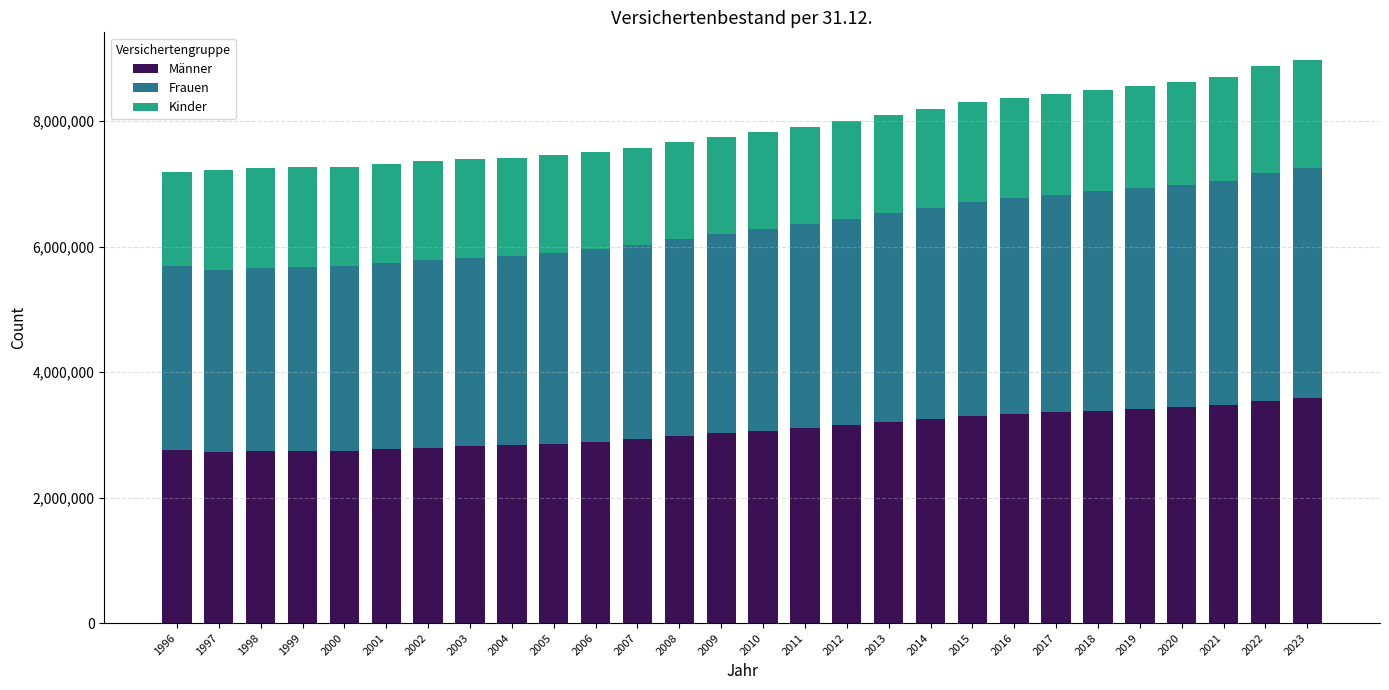

What is the average value of the Männer series?

3078805